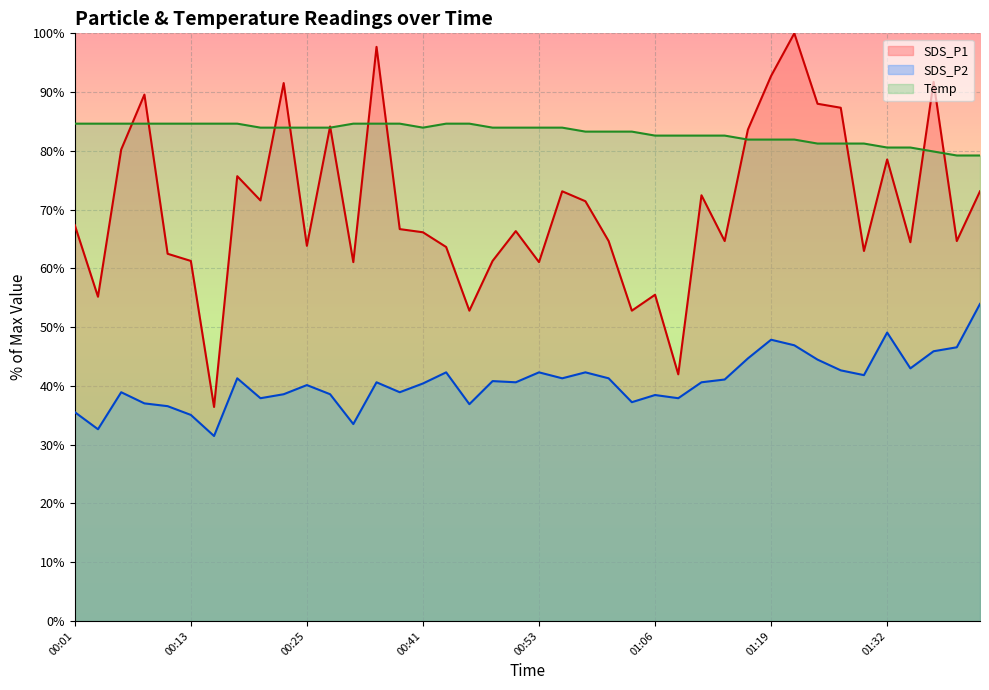

Count the number of categories in the chart.

40